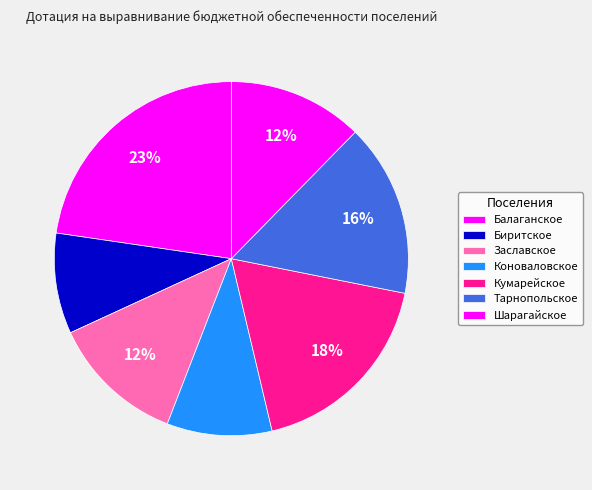

Does Кумарейское account for over 50% of the chart?

No